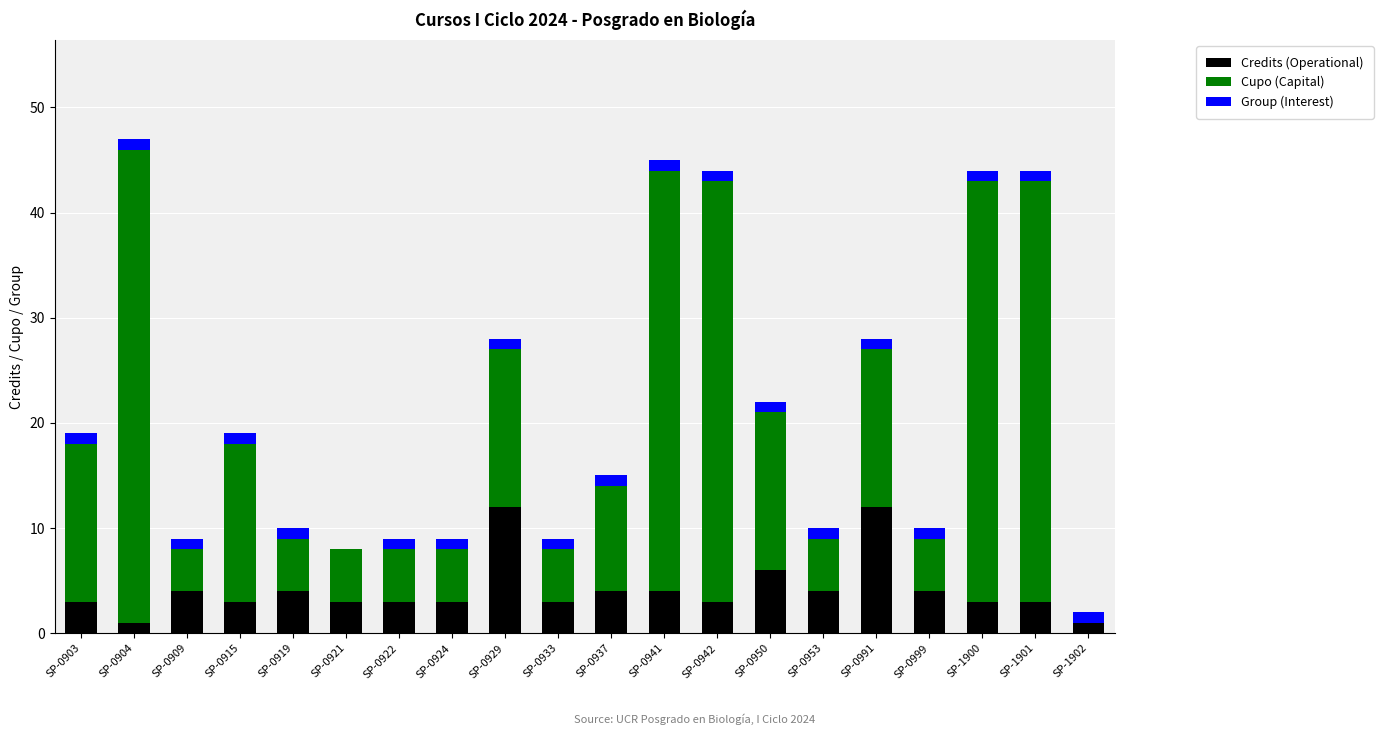

Is it true that Credits (Operational) equals 2 at SP-0937?

False